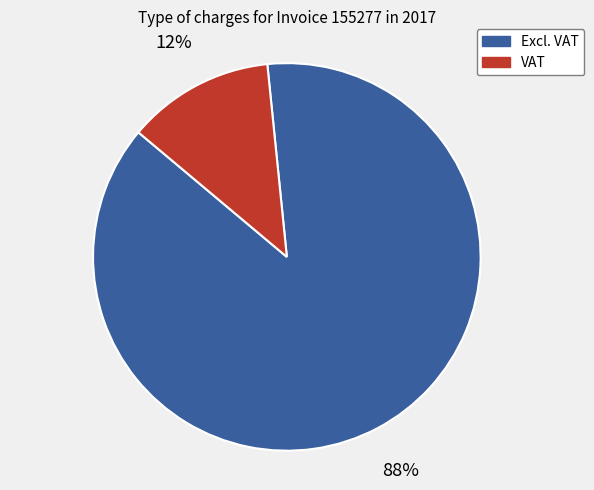

To the nearest percent, what is the average slice percentage?

50%